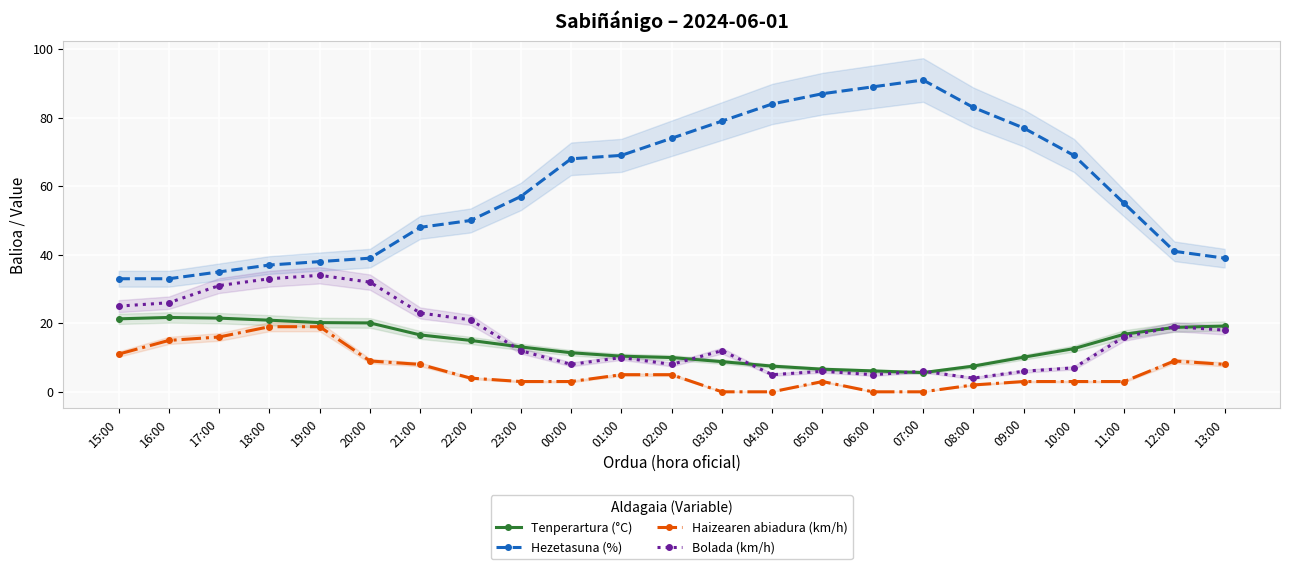

How many interior local valleys does the Tenperartura (°C) series have?

1